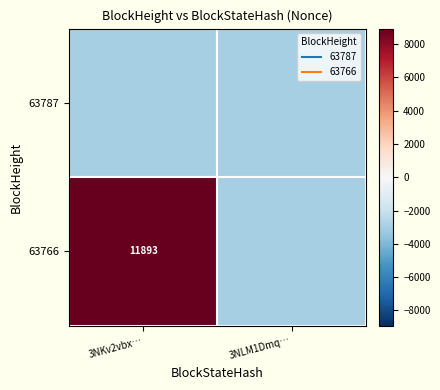

What is the greatest value displayed?

8919.8